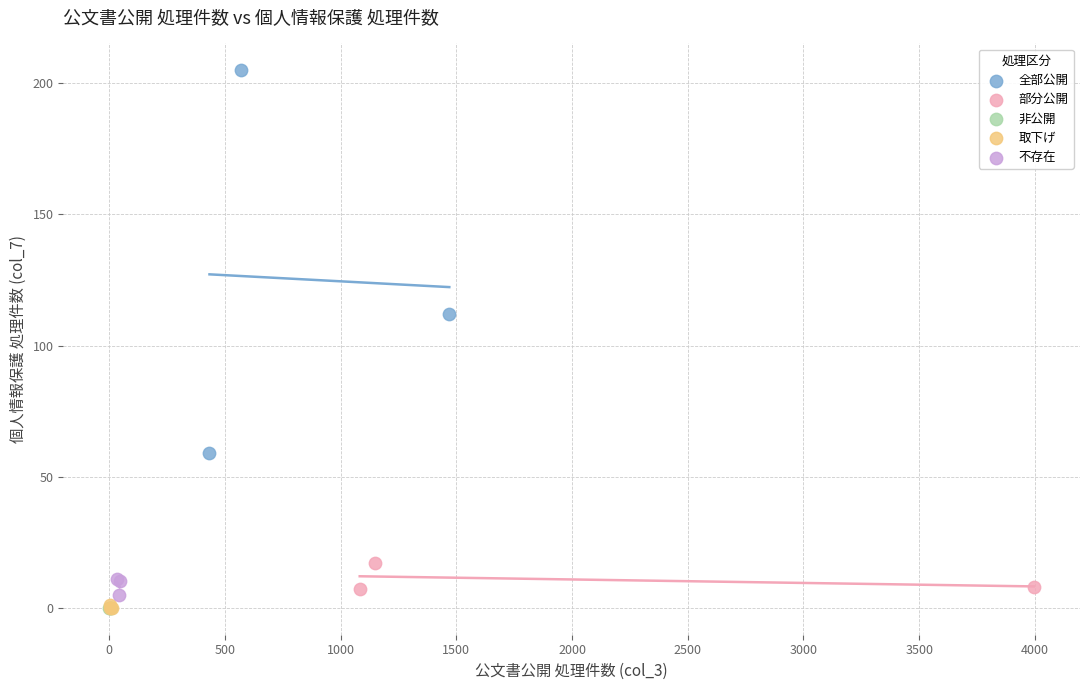

Which series contains the highest Y value?

全部公開